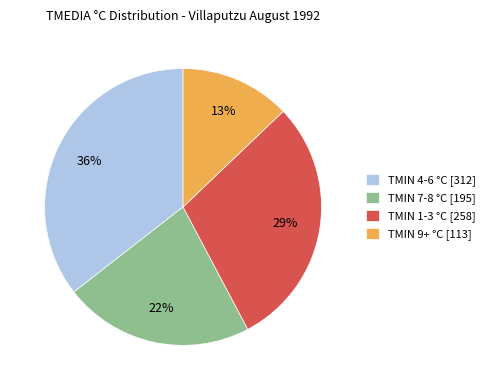

Count the number of slices in the pie.

4